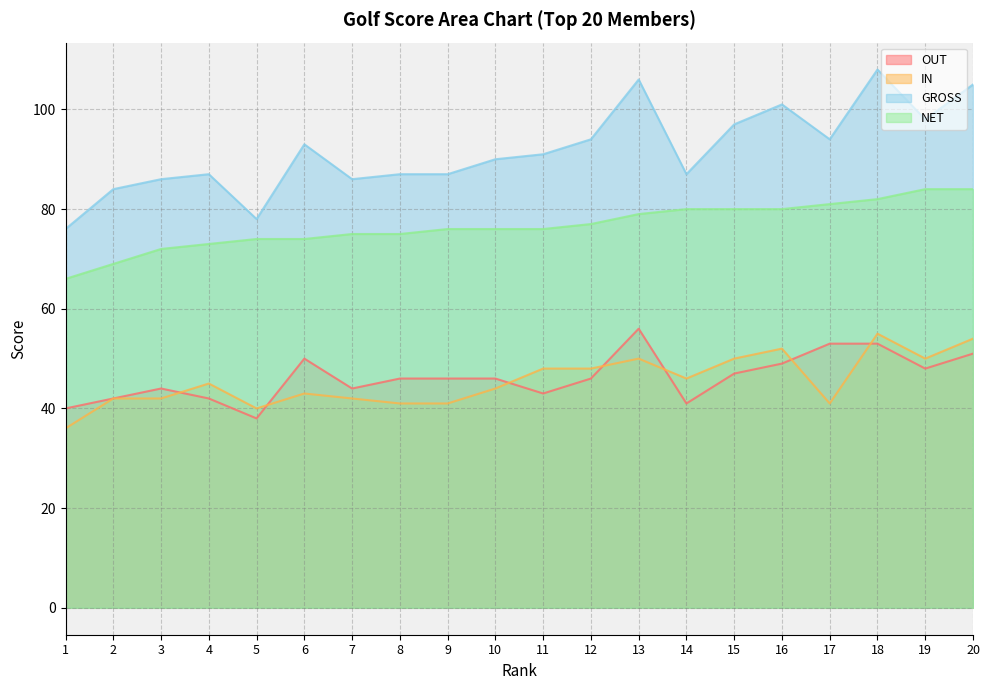

How many interior local valleys does the IN series have?

4